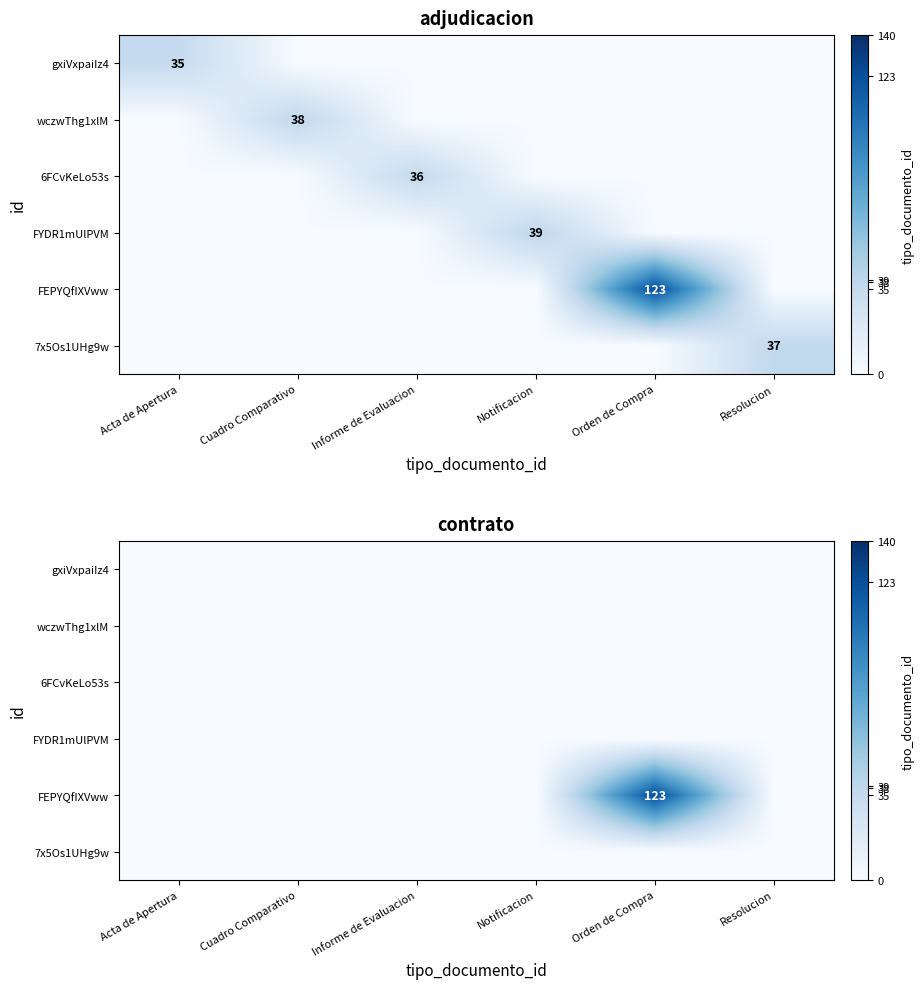

At which label does wczwThg1xlM reach its peak?

Acta de Apertura